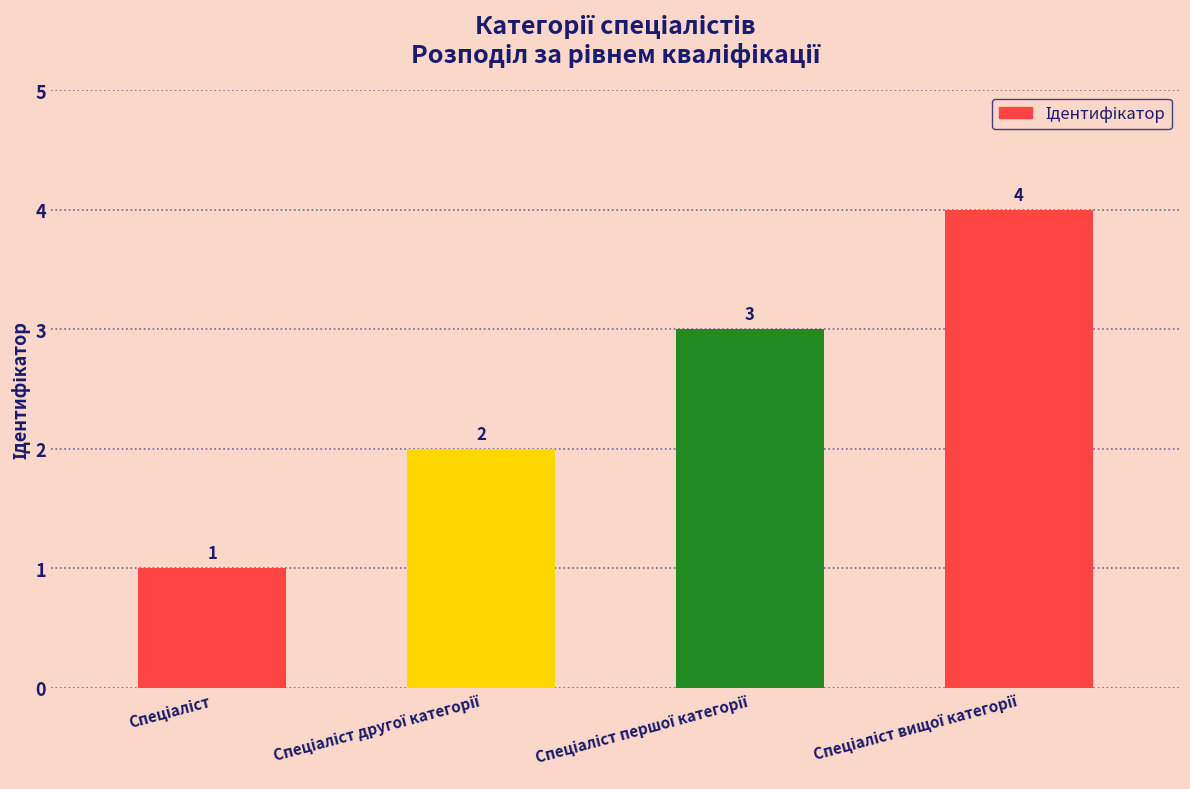

How many values are between 2 and 4?

3